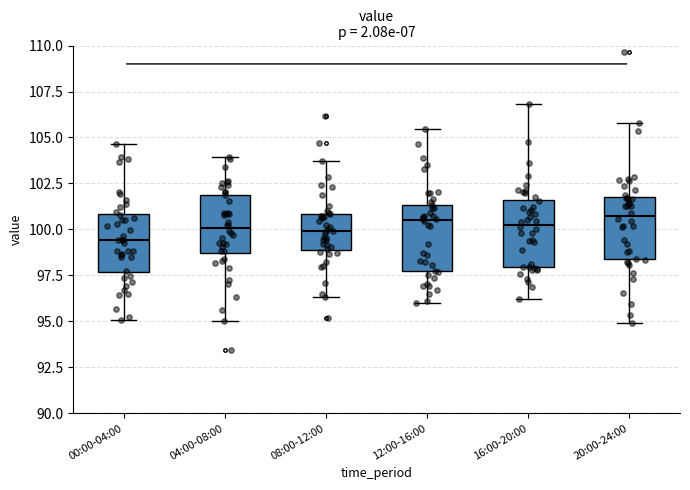

Where does the upper whisker of the box for 20:00-24:00 end on the y-axis? The values are not printed on the chart, so give them approximately, as read against the axis.

106.0